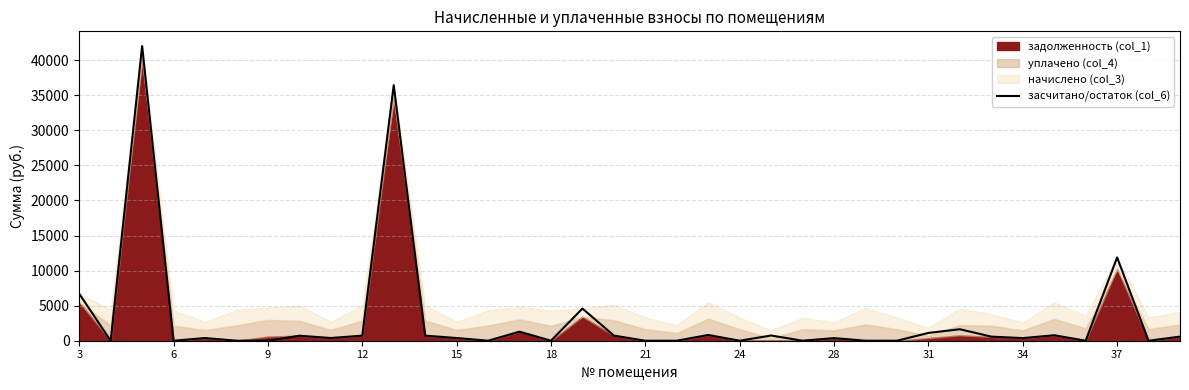

The value of засчитано/остаток (col_6) at 6 is 17054.0. True or false?

False